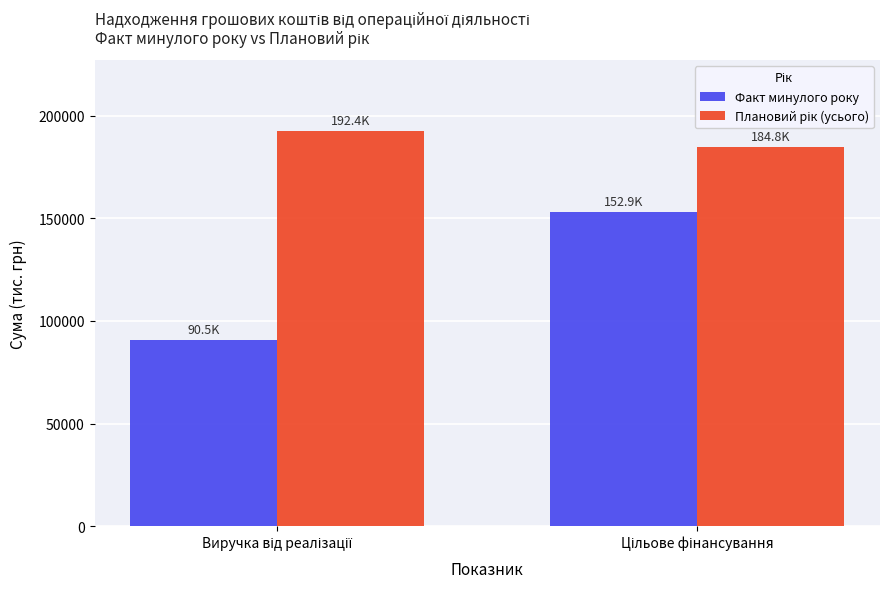

What is the difference between the maximum and minimum values in the Факт минулого року series?

62324